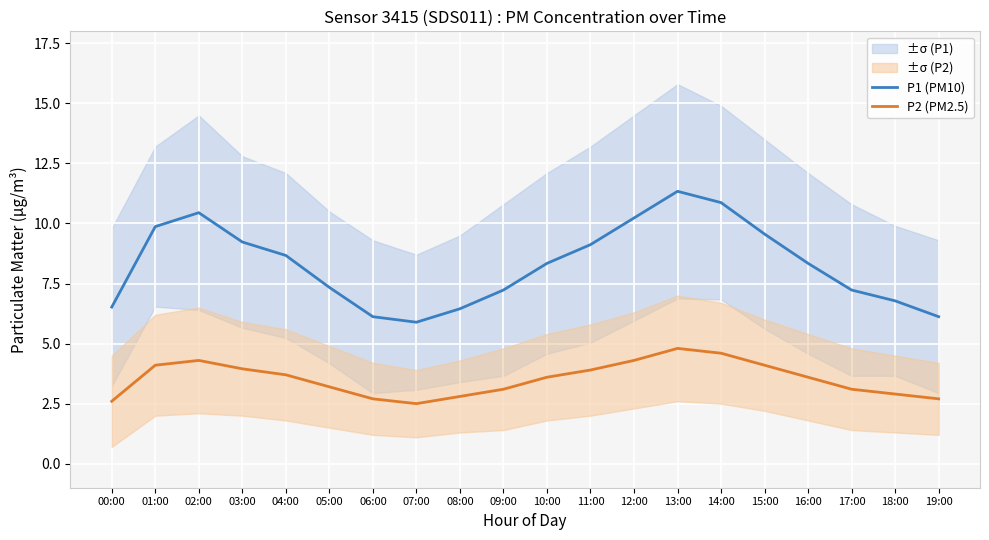

True or false: P1 (PM10) and P2 (PM2.5) cross at least once.

False